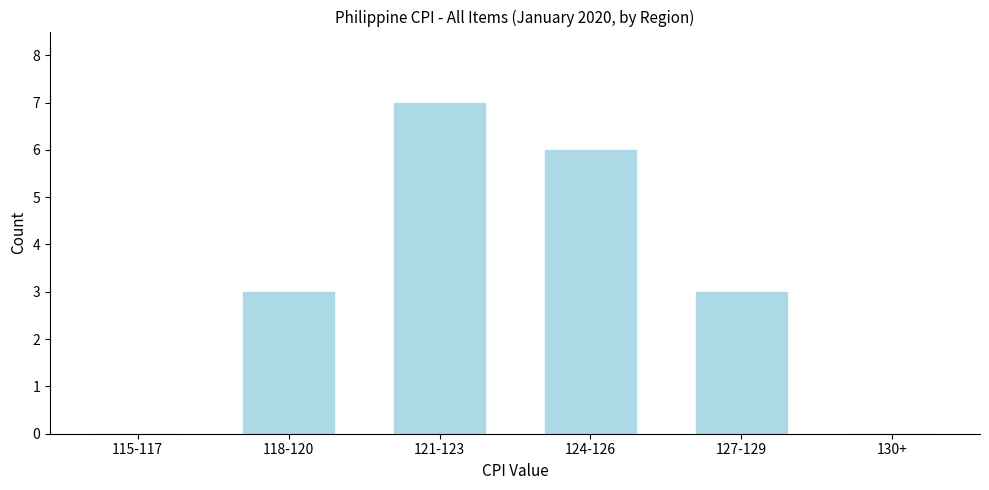

Reading left to right, transcribe all the data shown in this chart.

115-117=0	118-120=3	121-123=7	124-126=6	127-129=3	130+=0